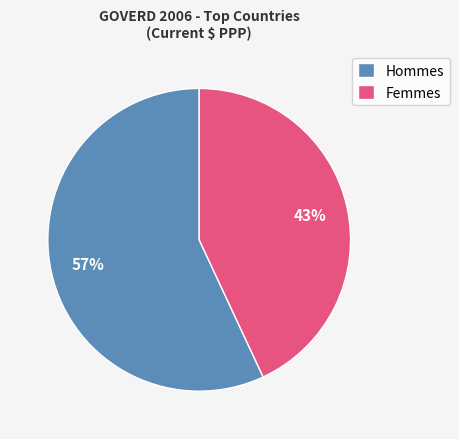

Count the number of slices in the pie.

2